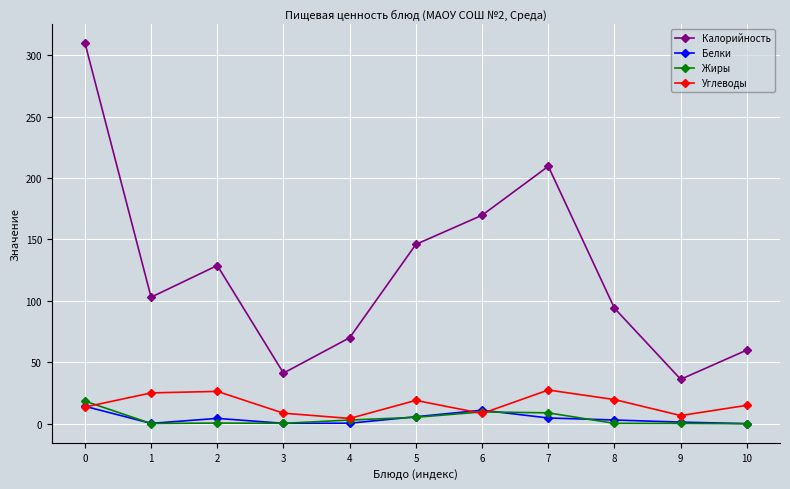

In Калорийность, how many points are lower than both neighbors (excluding endpoints)?

3